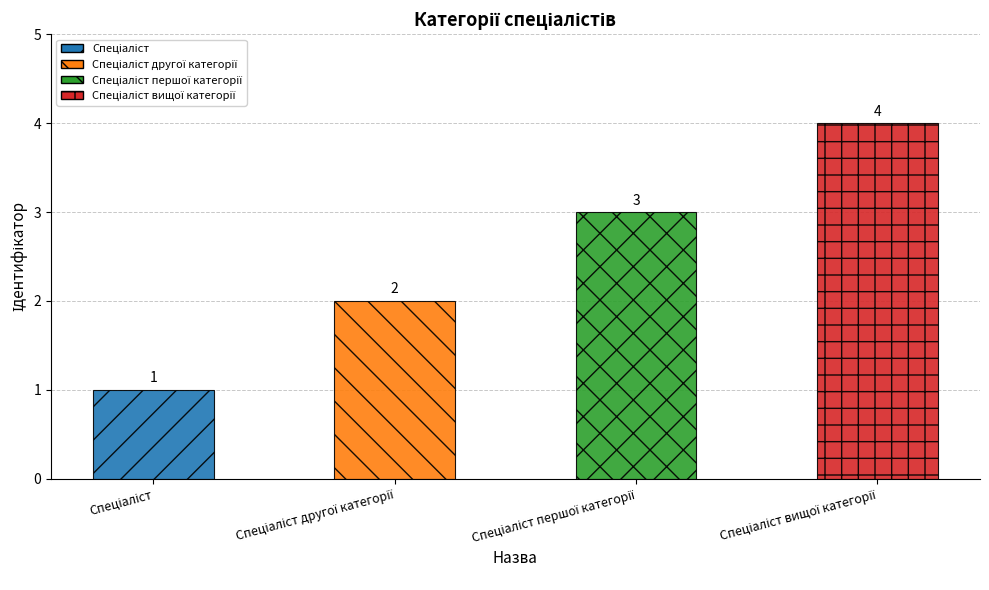

What is the value of the 3rd bar from the left?

3